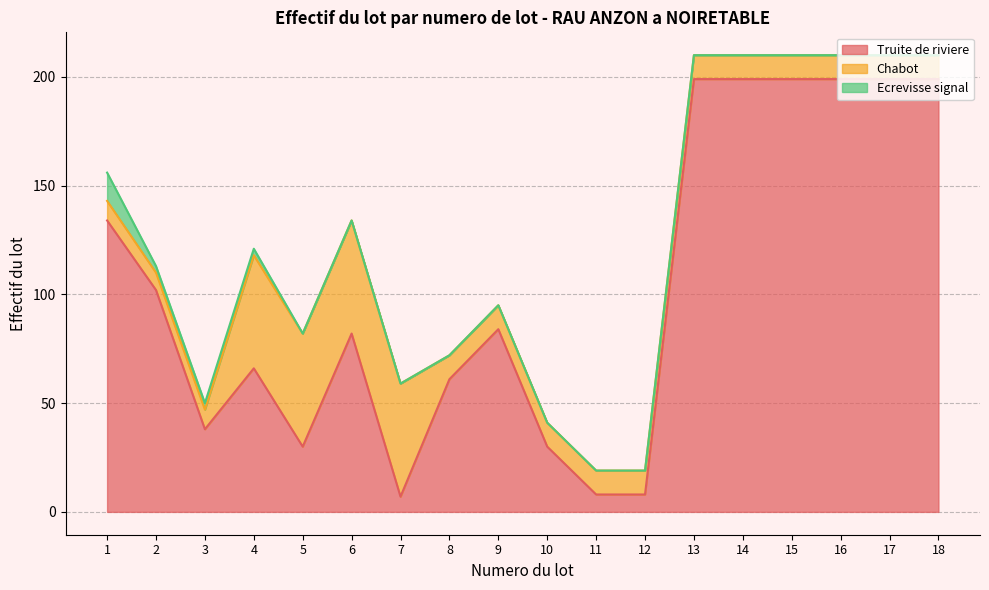

What is the approximate value of Truite de riviere at 10, to the nearest 50?

50